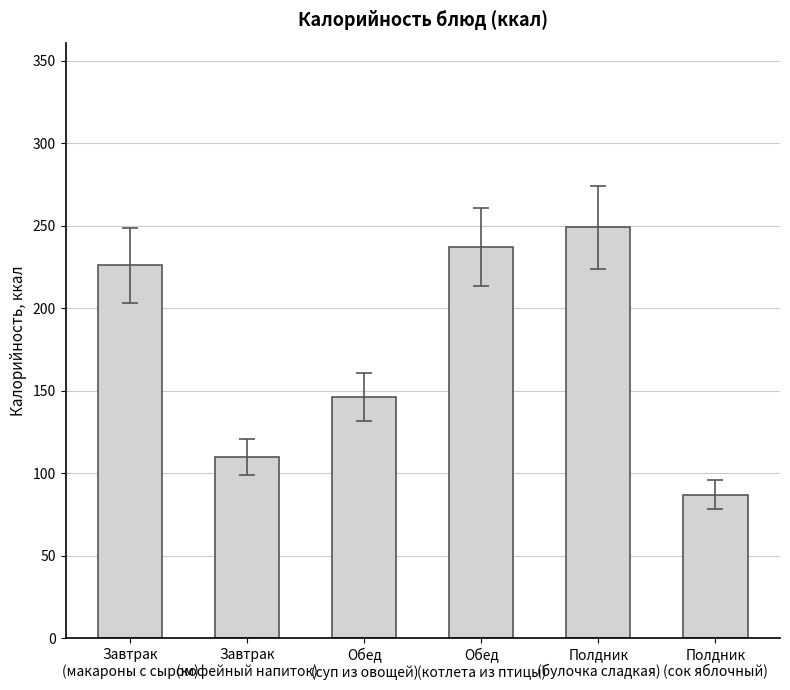

How many series are shown in this chart?

1